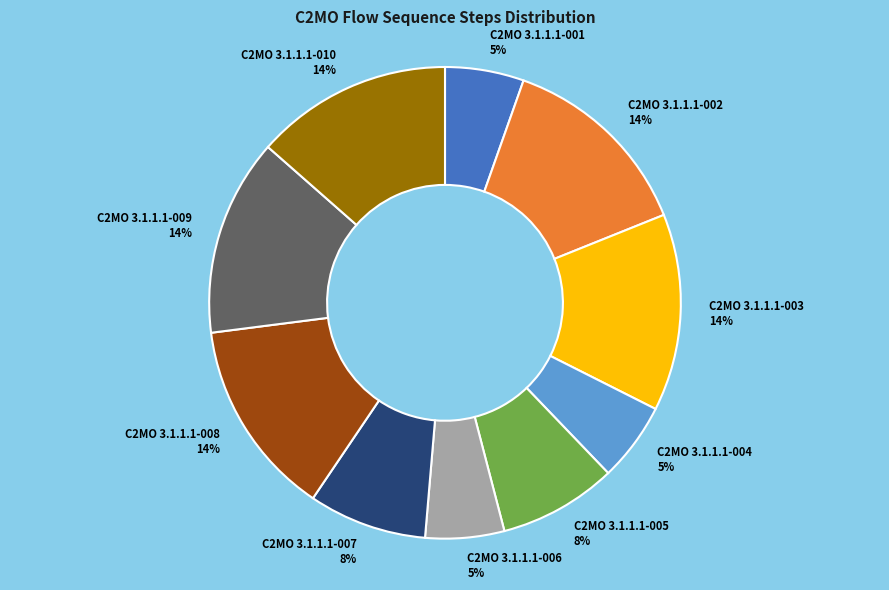

Which has a higher value, C2MO 3.1.1.1-006 or C2MO 3.1.1.1-005?

C2MO 3.1.1.1-005